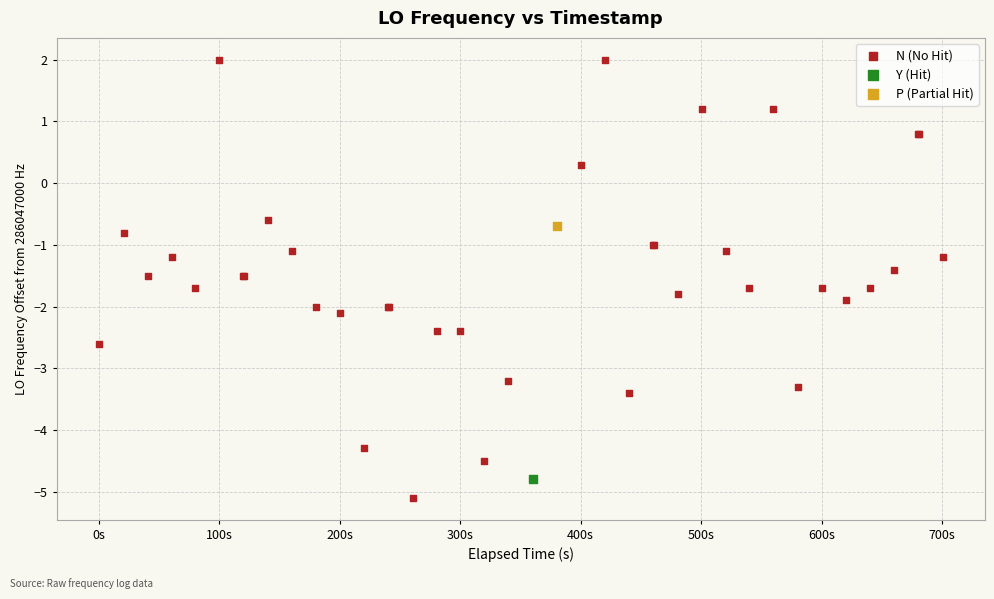

What are all the series names shown in the legend?

N (No Hit), Y (Hit), P (Partial Hit)